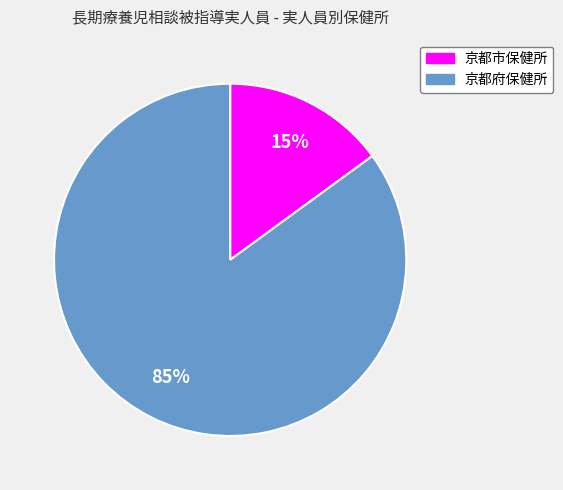

True or false: 京都府保健所 accounts for 93% of the total.

False